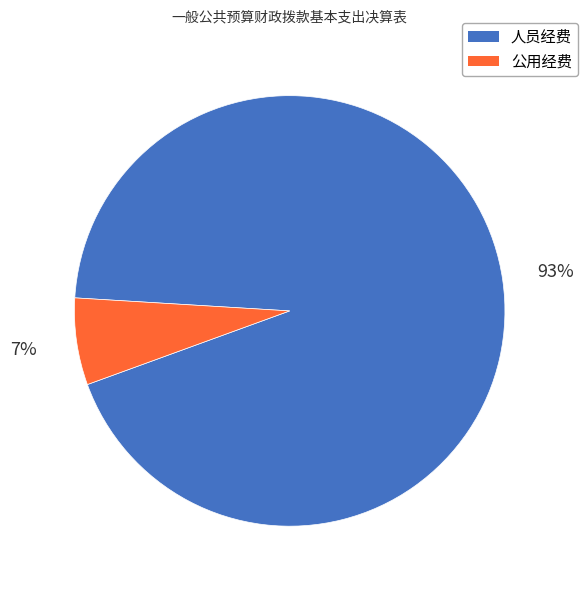

What is the ratio of the value at 公用经费 to the value at 人员经费?

0.1